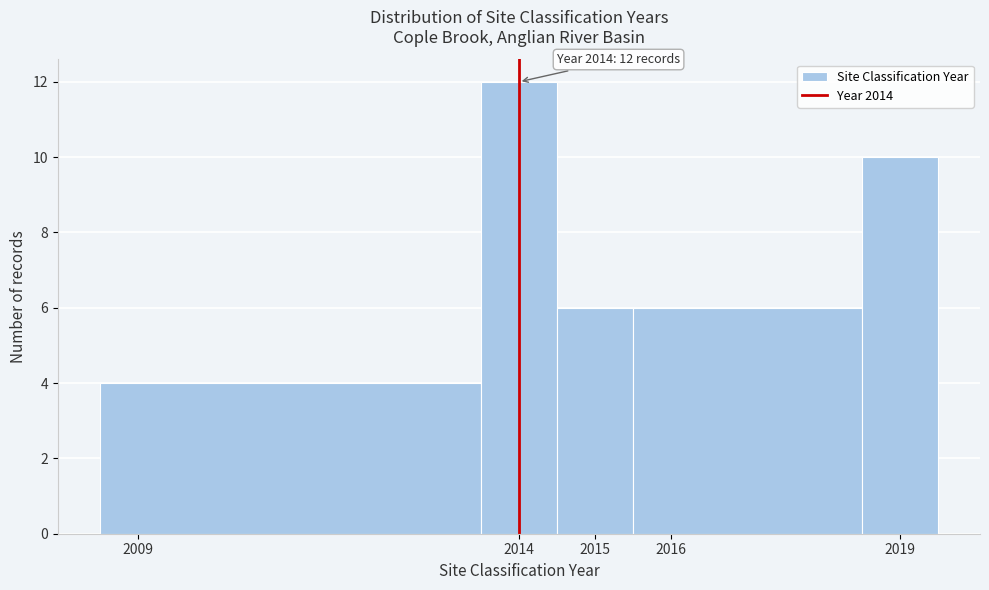

Which range on the x-axis has the tallest bar?

2013.5 to 2014.5